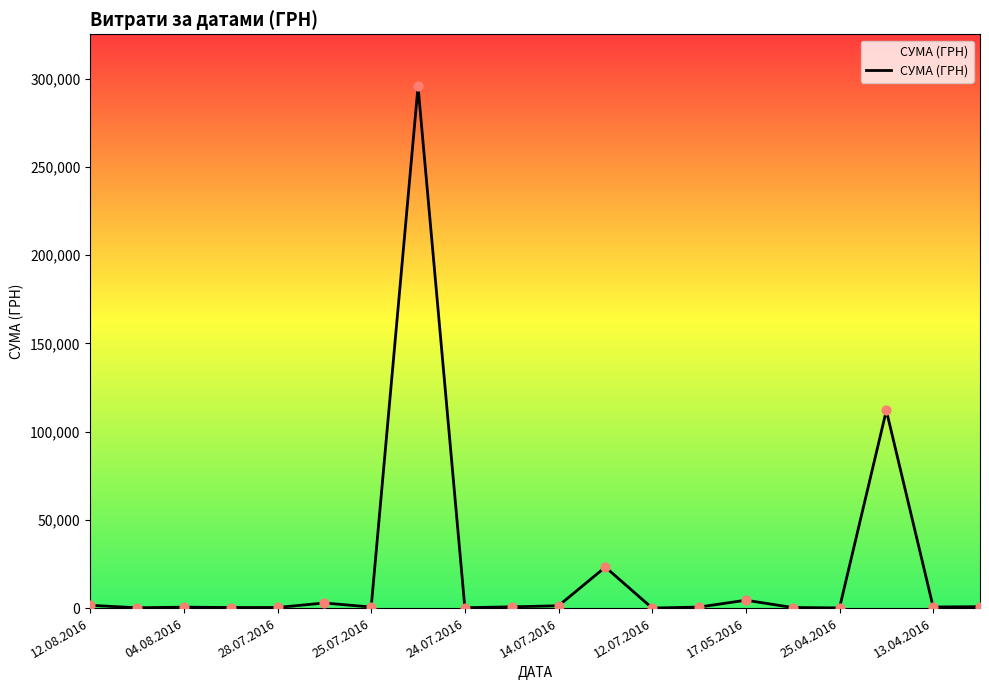

What is the difference between the maximum and minimum values?

295627.4